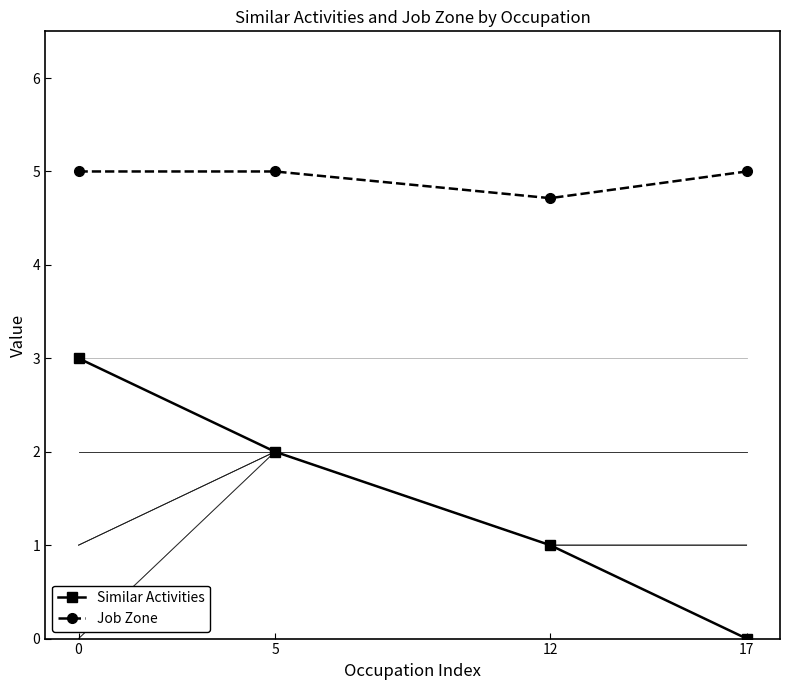

Reading left to right, transcribe all the data shown in this chart.

Similar Activities: 3.0	2.0	1.0	0.0
Job Zone: 5.0	5.0	4.7	5.0